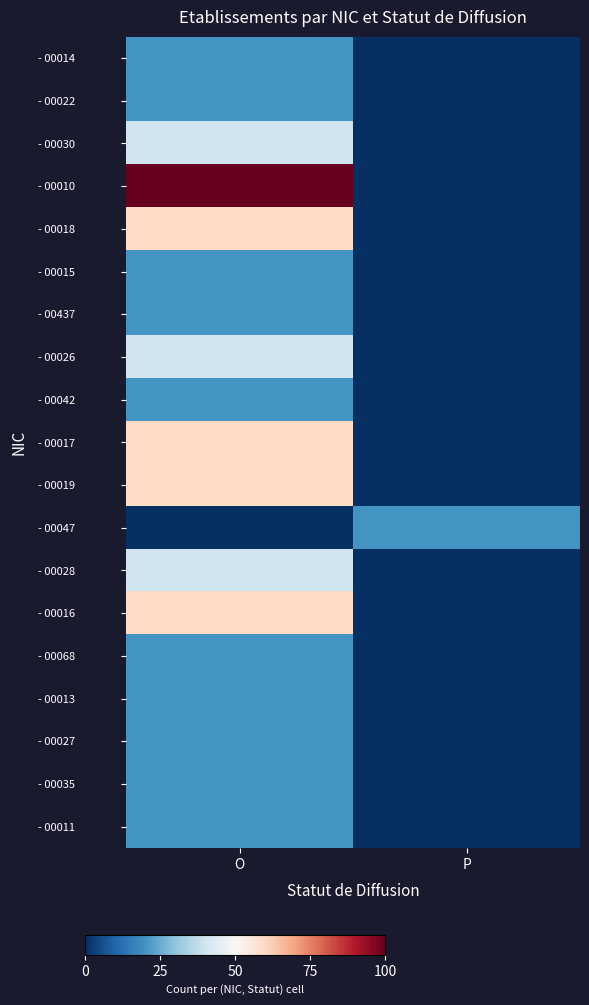

What is the spread (max minus min) of values at P?

20